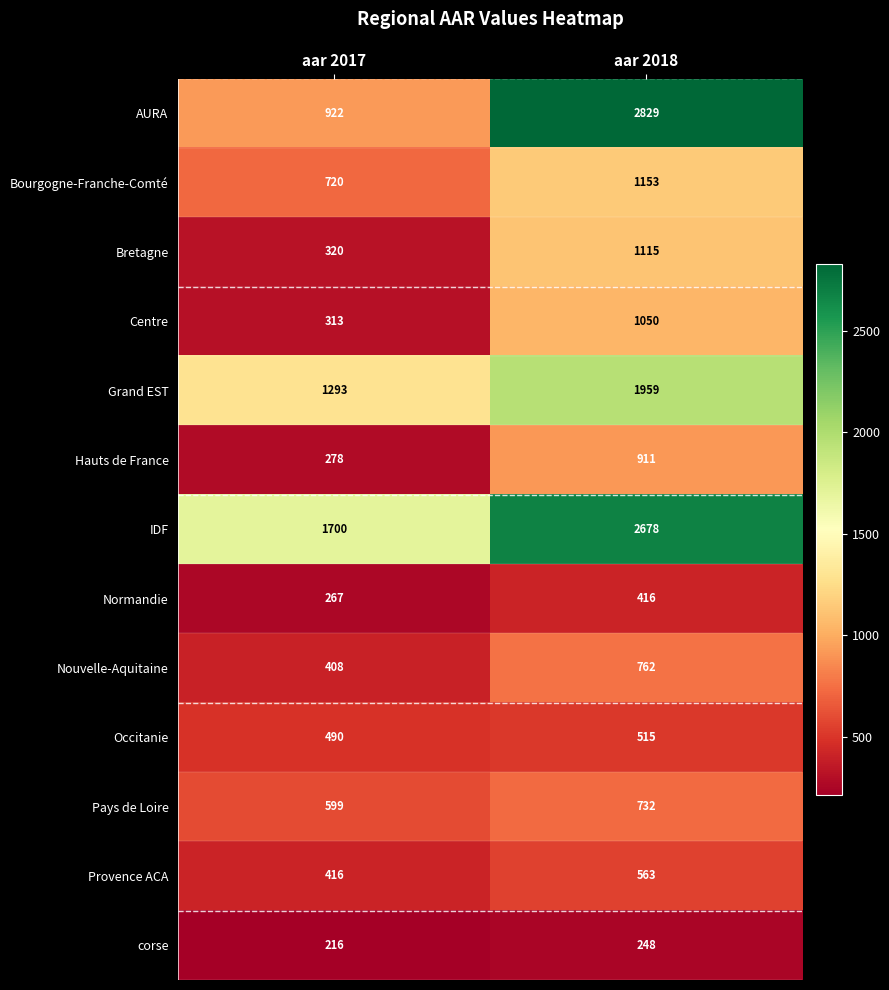

Reading left to right, list all the values displayed in this chart.

AURA: 922	2829
Bourgogne-Franche-Comté: 720	1153
Bretagne: 320	1115
Centre: 313	1050
Grand EST: 1293	1959
Hauts de France: 278	911
IDF: 1700	2678
Normandie: 267	416
Nouvelle-Aquitaine: 408	762
Occitanie: 490	515
Pays de Loire: 599	732
Provence ACA: 416	563
corse: 216	248